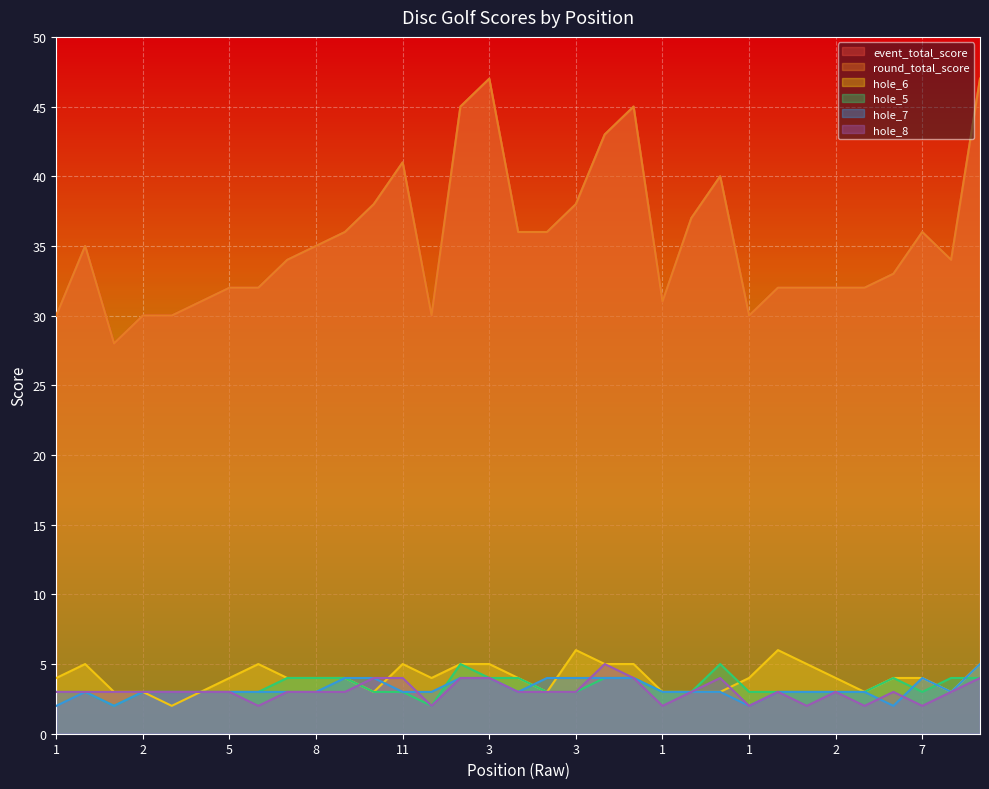

Which category has the highest value in the hole_8 series?

1